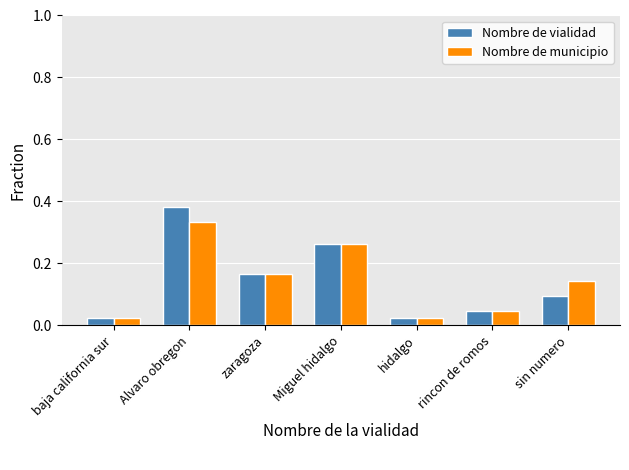

What is the sum of all Nombre de vialidad values?

1.0